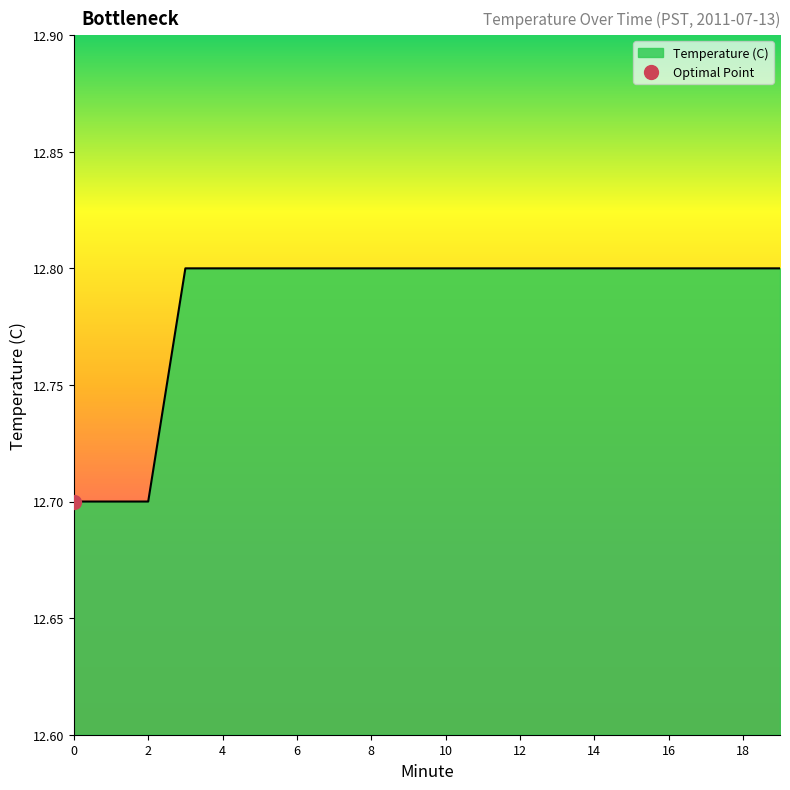

What is the difference between the second highest and minimum values?

0.1